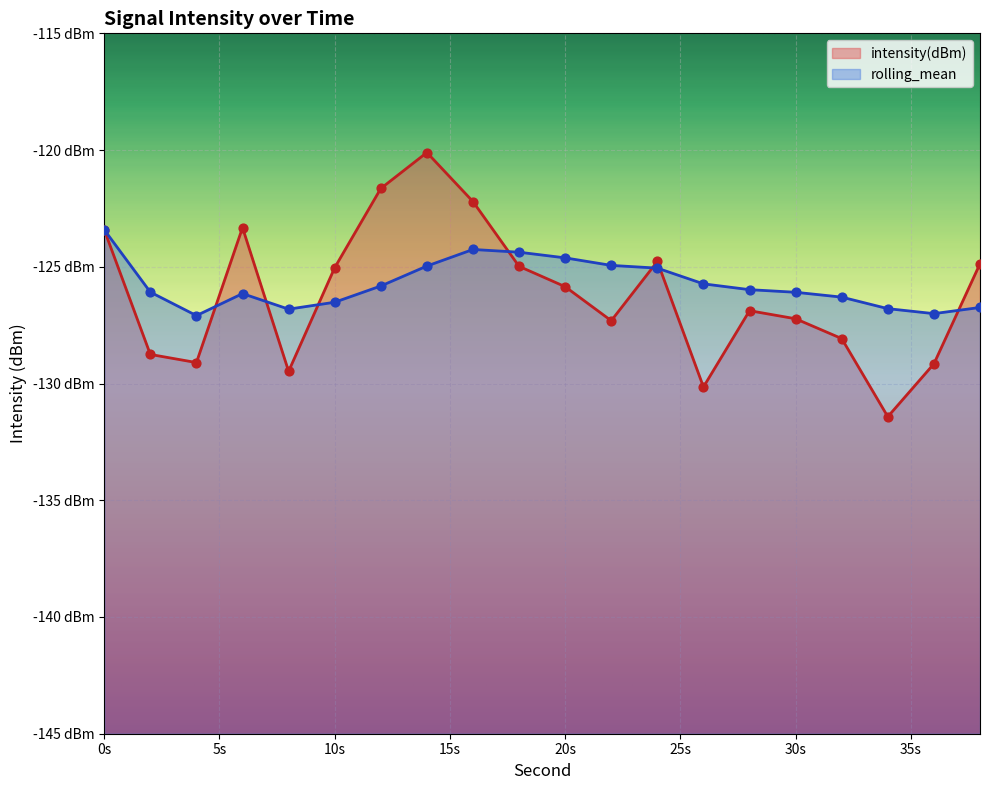

Which series has the widest spread of Y values?

intensity(dBm)